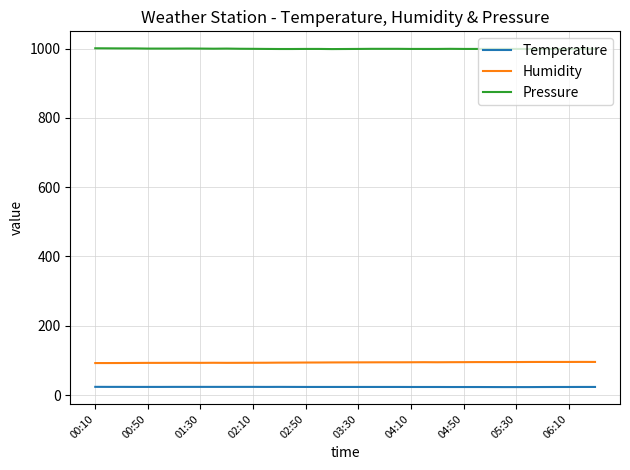

Which series has the largest total across all categories?

Pressure